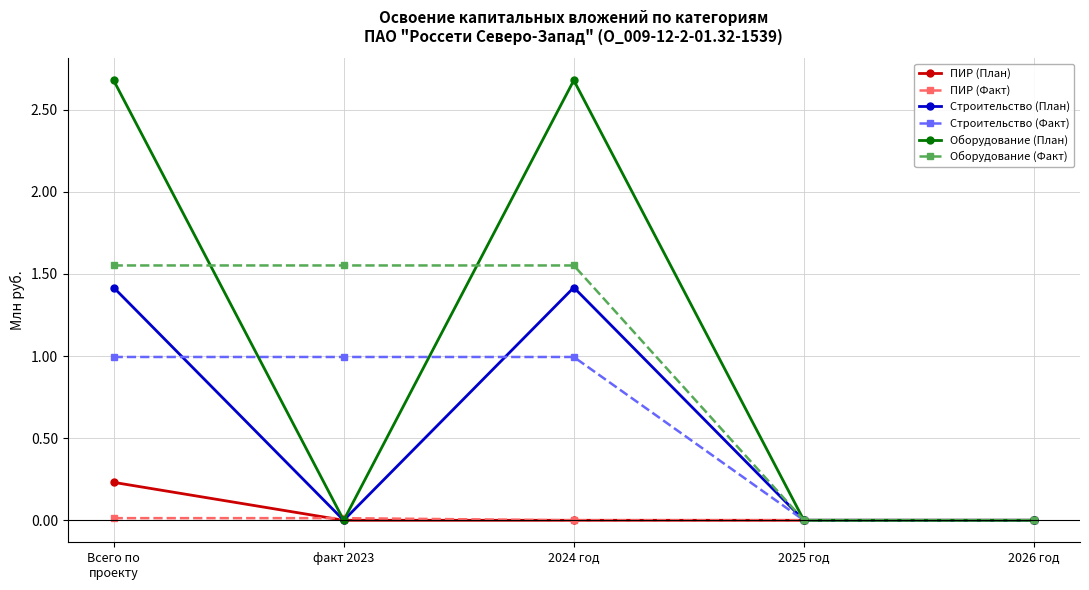

True or false: Оборудование (План) has more than 2 interior local peaks.

False